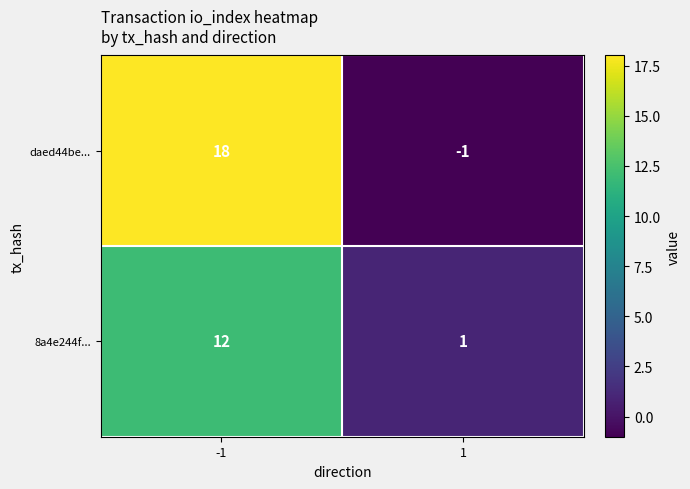

Reading left to right, transcribe all the data shown in this chart.

daed44be...: 18	-1
8a4e244f...: 12	1